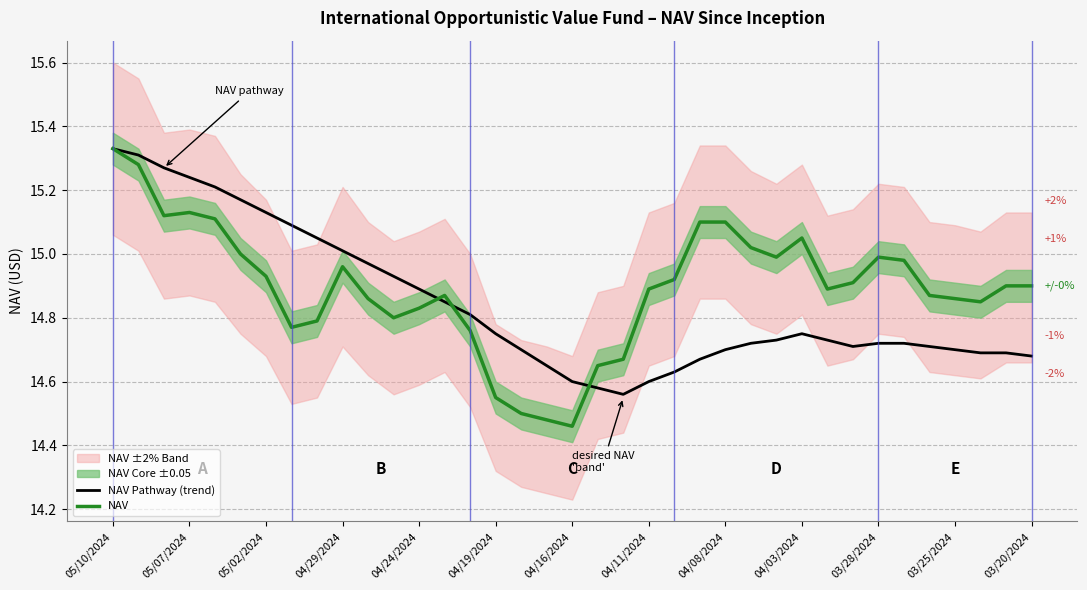

Is it true that NAV equals 23.6 at 04/24/2024?

False